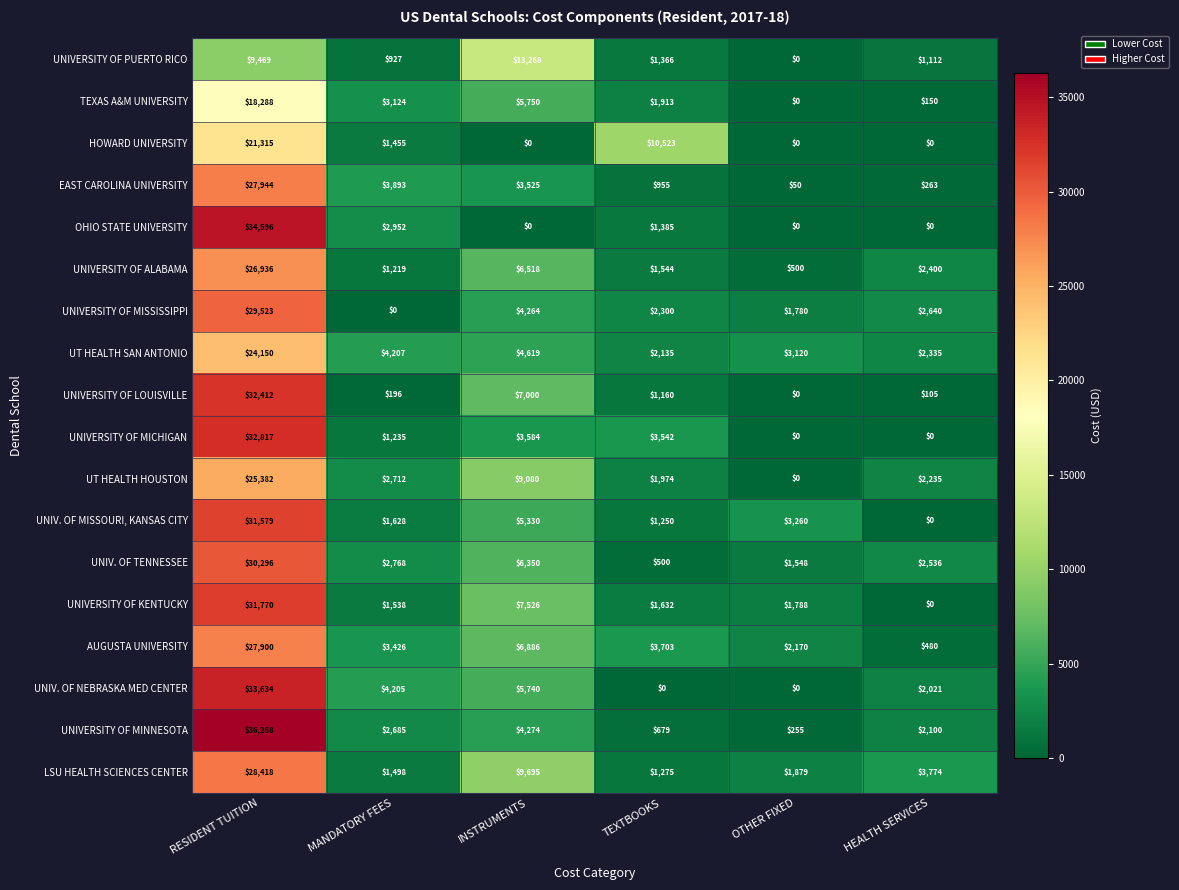

Which series has the largest total across all categories?

LSU HEALTH SCIENCES CENTER